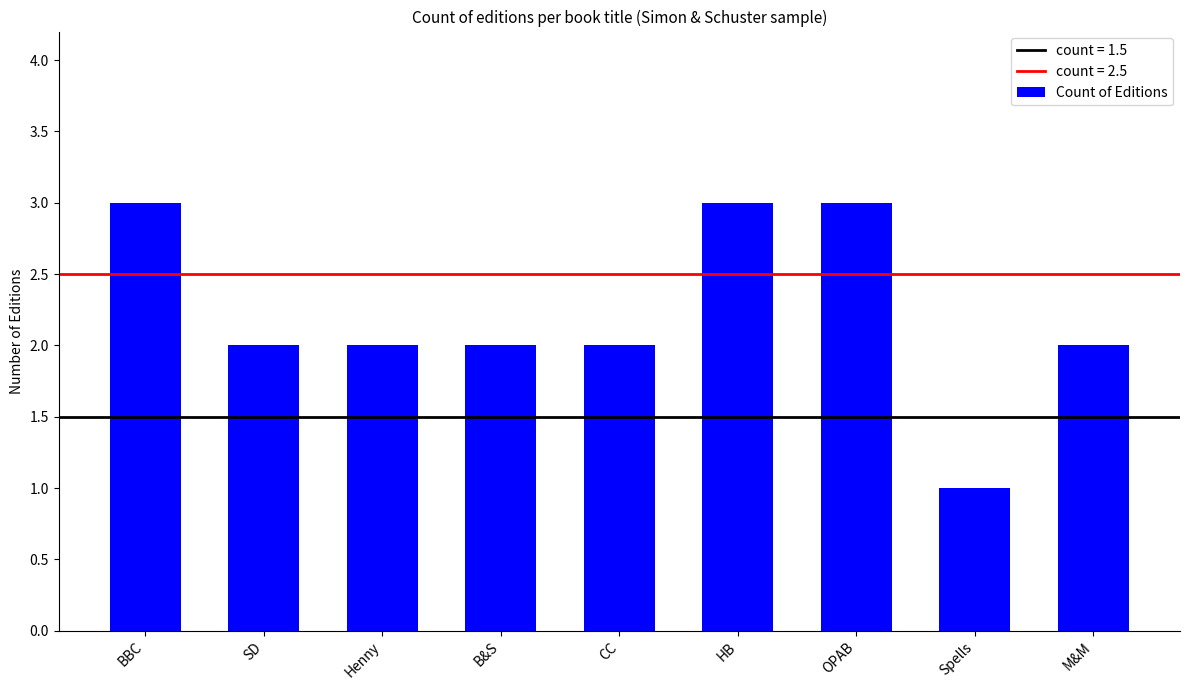

What is the minimum value shown in the chart?

1